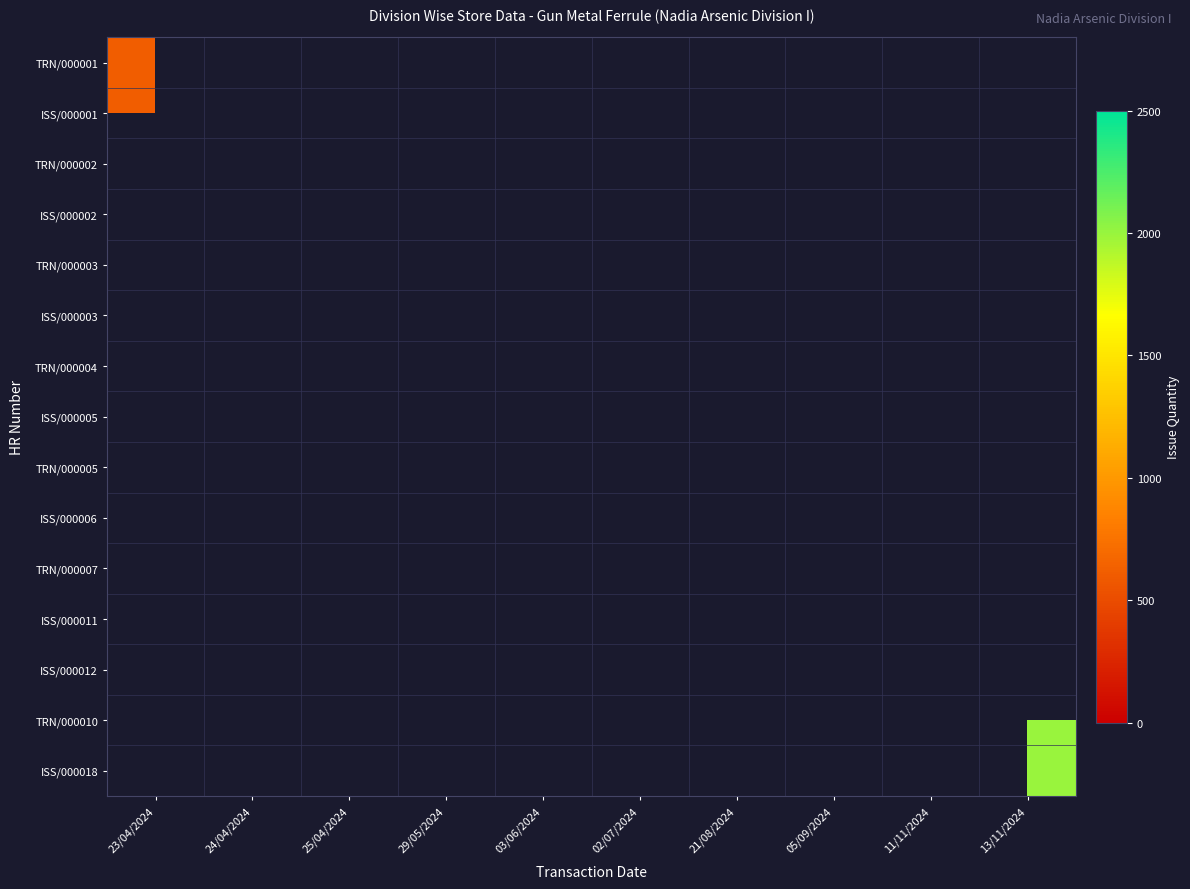

Is it true that ISS/000001 equals 1072.5 at 23/04/2024?

False